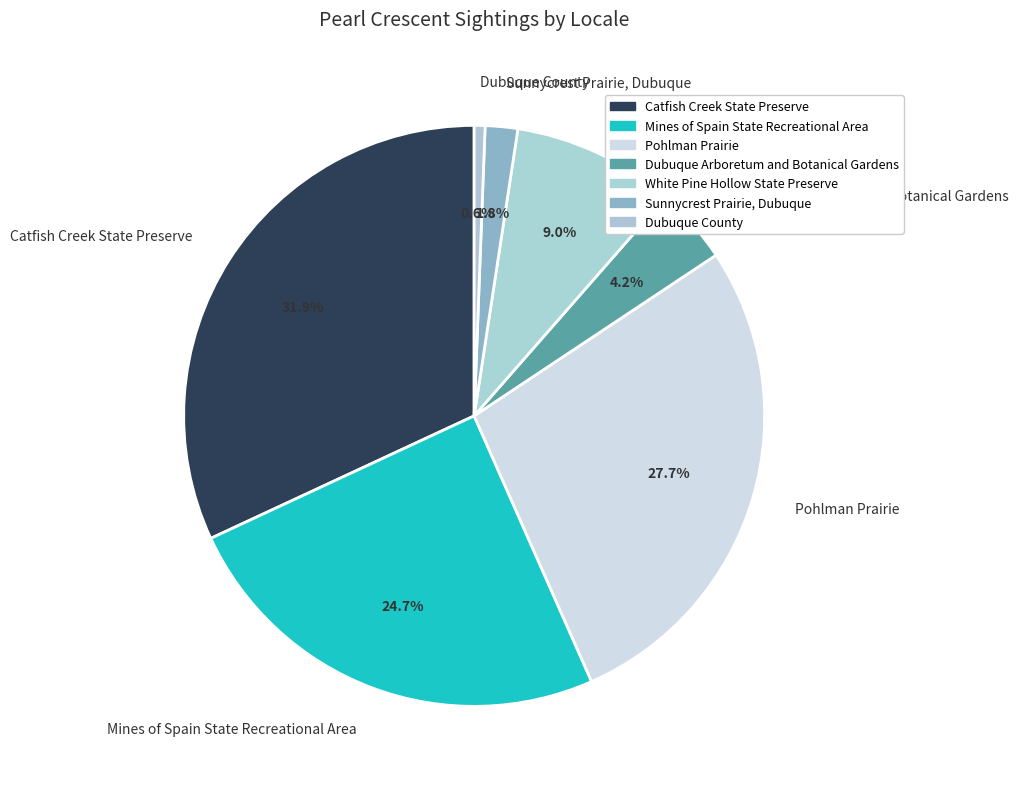

The Catfish Creek State Preserve slice represents 32% of the pie. True or false?

True